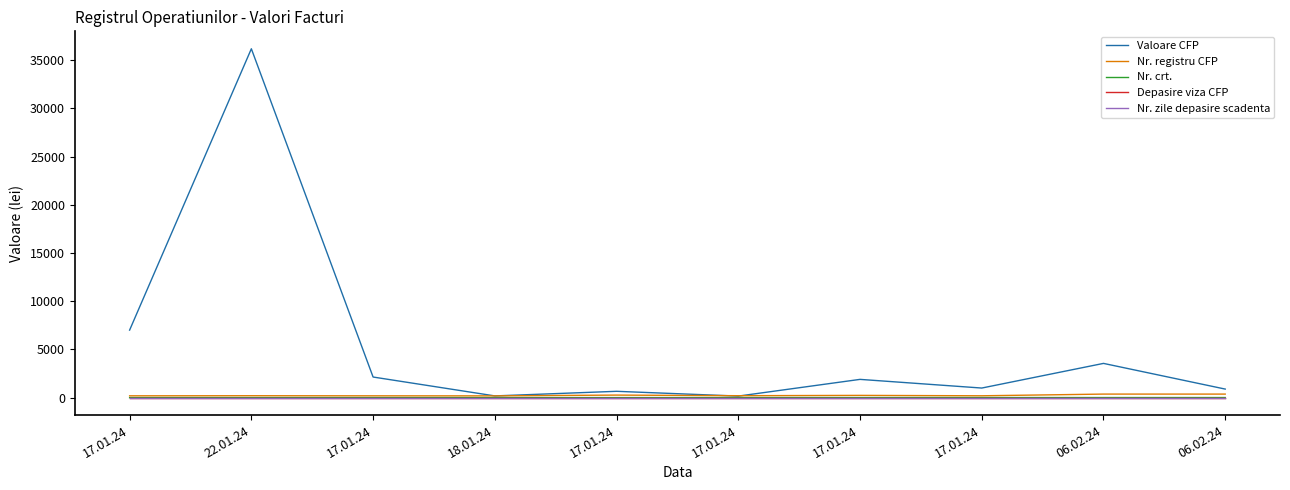

Between 18.01.24 and 17.01.24, which series saw the biggest shift?

Valoare CFP